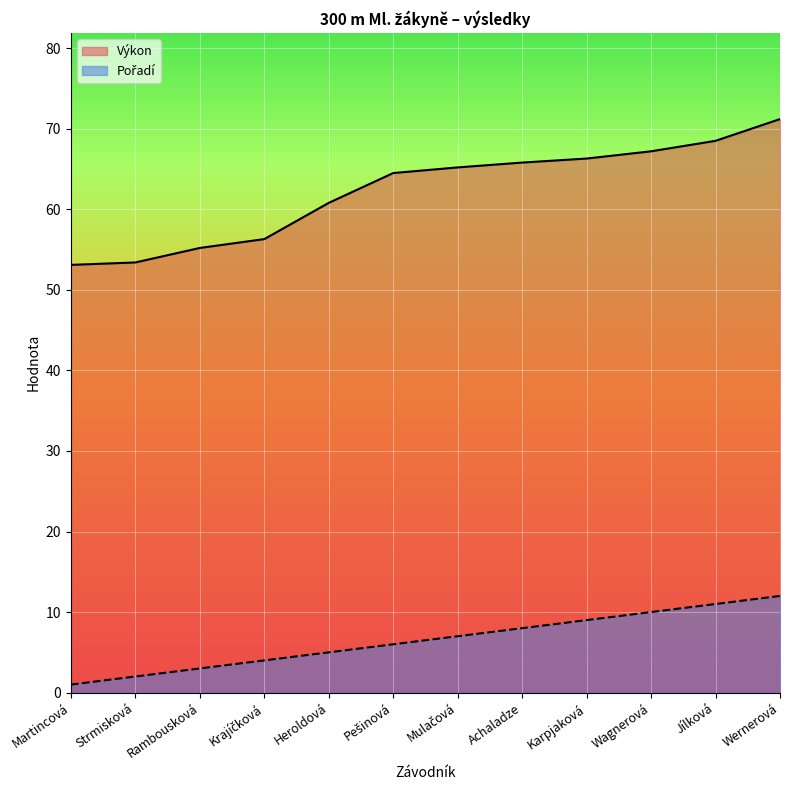

How many data points does each series have?

12